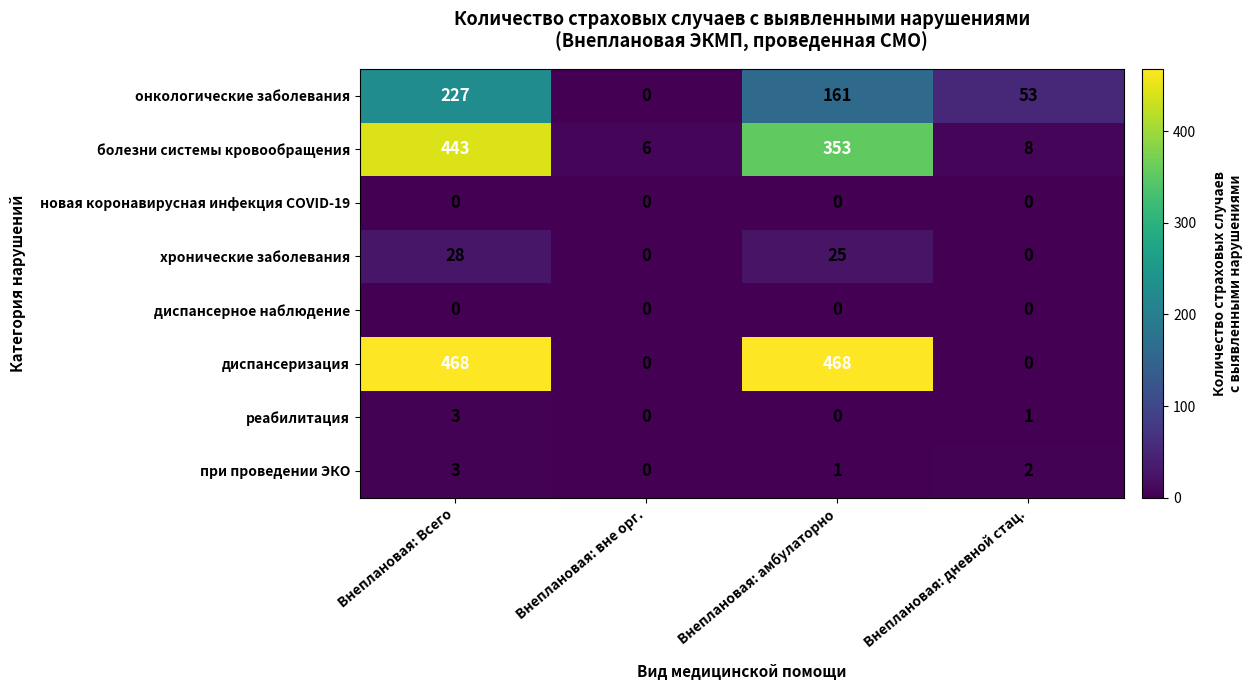

The value of реабилитация at Внеплановая: дневной стац. is 1. True or false?

True